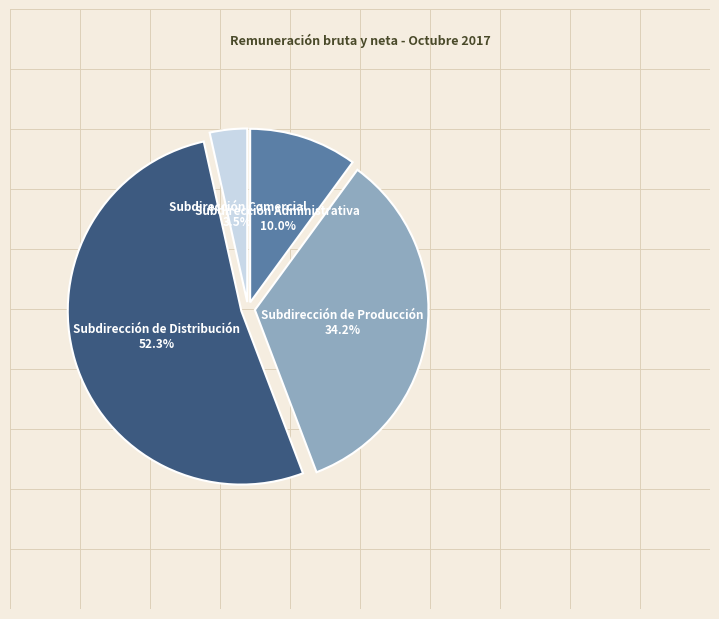

Is the sum of Subdirección de Producción and Subdirección de Distribución greater than half?

Yes